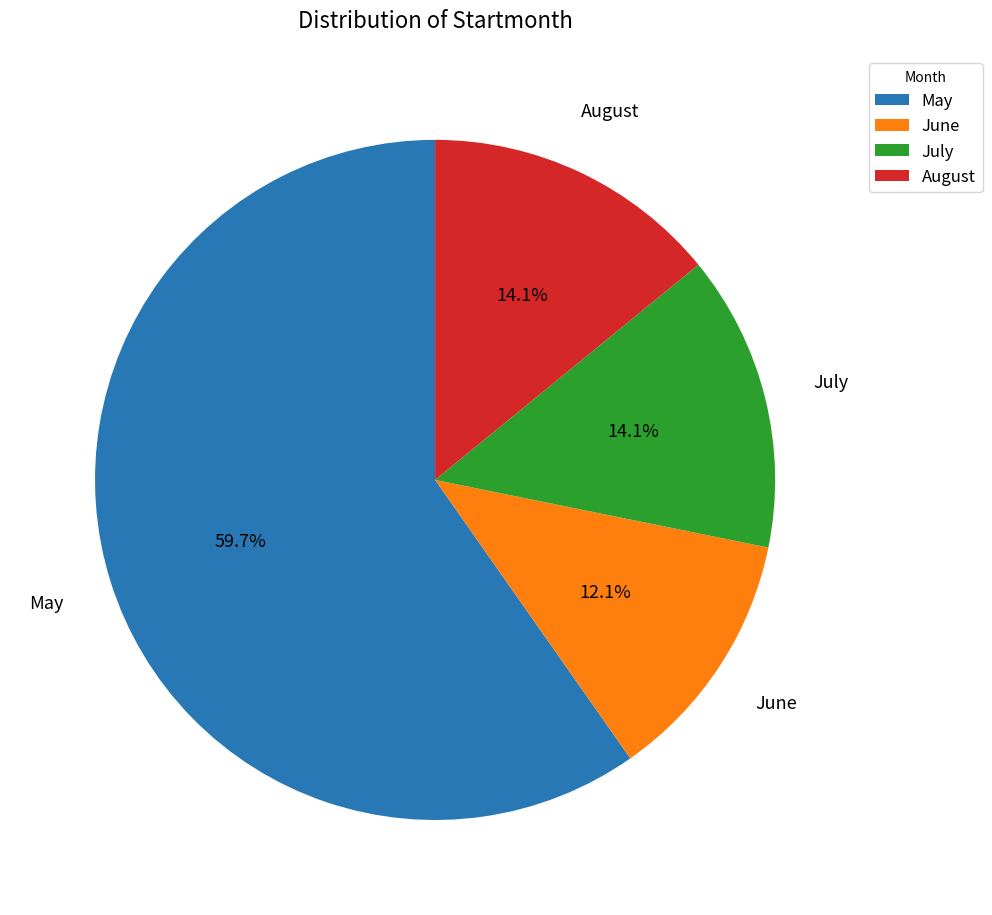

Which category accounts for the majority?

May